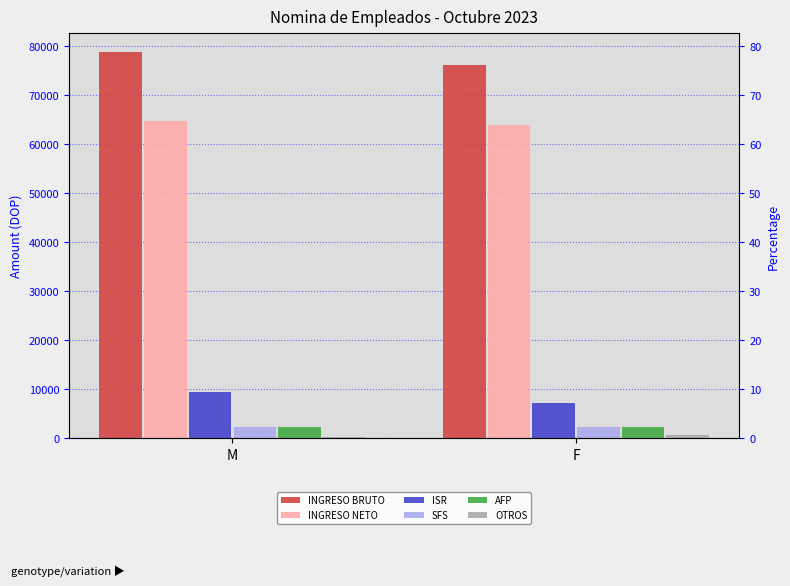

How many bars are there in each group?

6